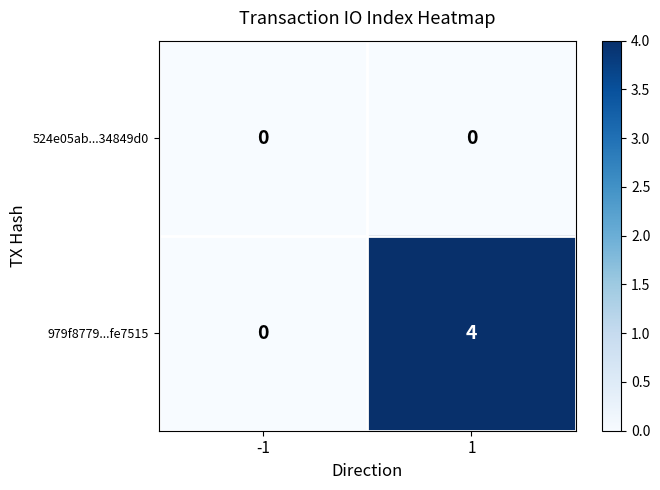

What is the difference between the maximum and minimum values in the 979f8779...fe7515 series?

4